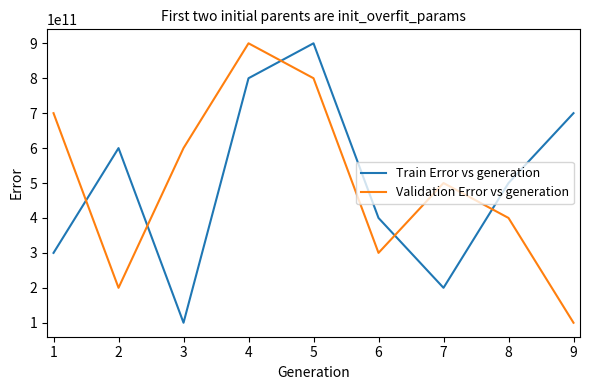

What is the difference between the maximum and minimum values in the Validation Error vs generation series?

800000000000